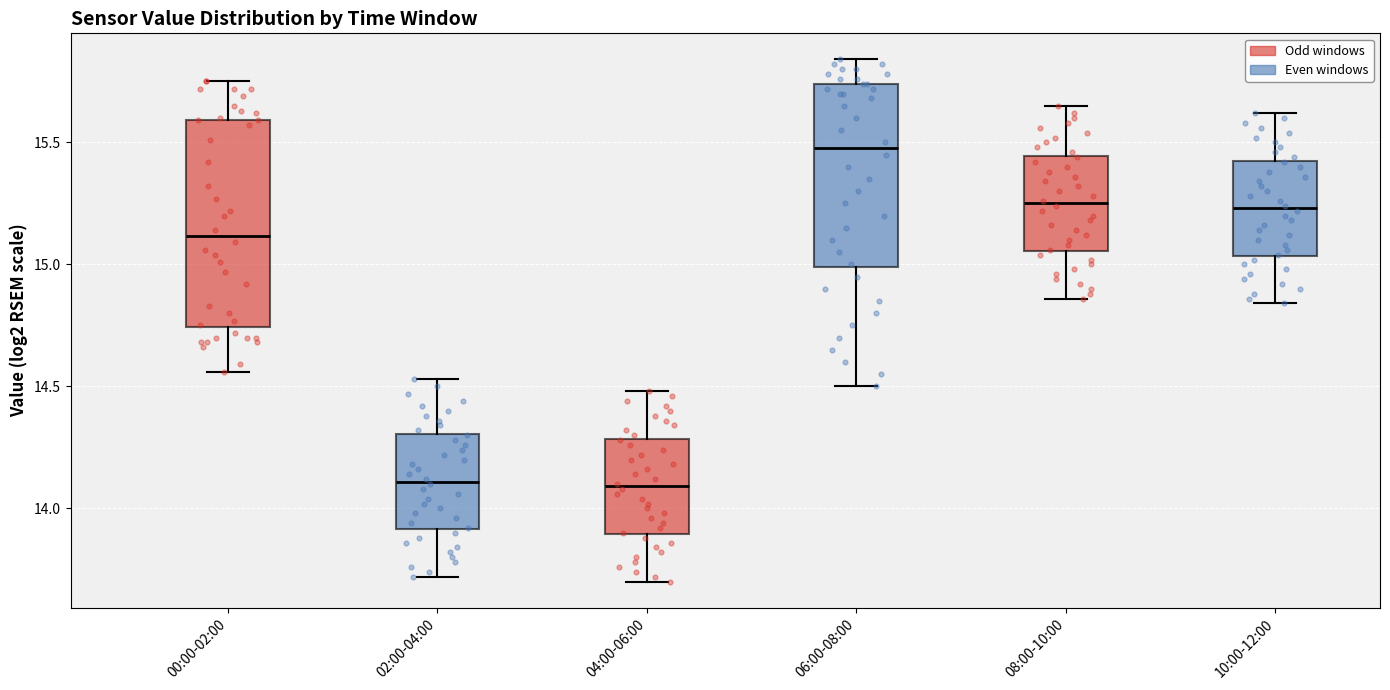

Reading left to right, transcribe this box plot: for each box, give where its median line is, the range the box spans, and where its two whiskers end, as read against the y-axis. The values are not printed on the chart, so give them approximately, as read against the axis.

00:00-02:00: median 15.10, box 14.75 to 15.60, whiskers 14.55 to 15.75
02:00-04:00: median 14.10, box 13.90 to 14.30, whiskers 13.70 to 14.55
04:00-06:00: median 14.10, box 13.90 to 14.30, whiskers 13.70 to 14.50
06:00-08:00: median 15.50, box 15.00 to 15.75, whiskers 14.50 to 15.85
08:00-10:00: median 15.25, box 15.05 to 15.45, whiskers 14.85 to 15.65
10:00-12:00: median 15.25, box 15.05 to 15.45, whiskers 14.85 to 15.60